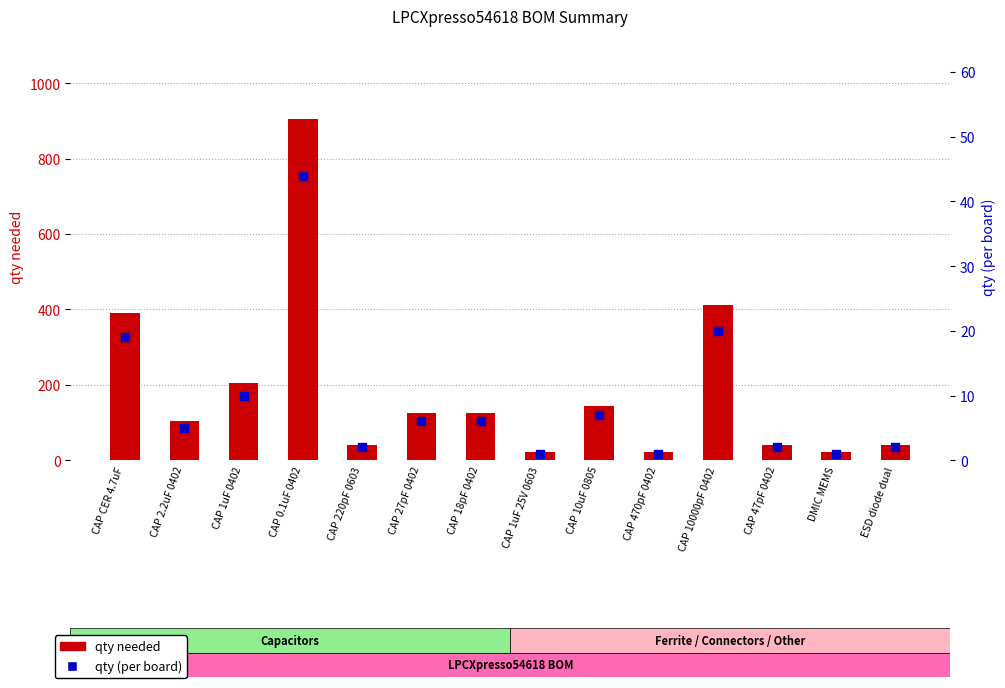

Which series has the widest spread of Y values?

qty needed